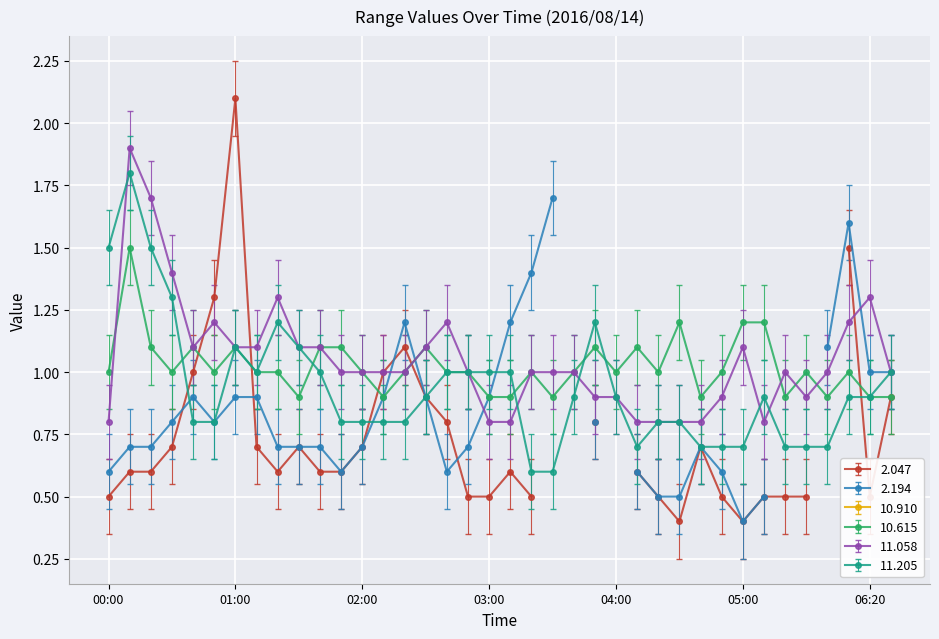

After their last crossing, which series has the higher values: 11.058 or 11.205?

11.058